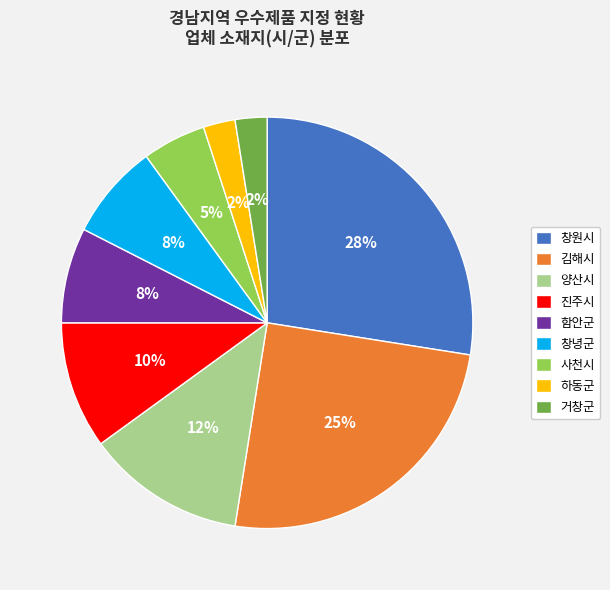

True or false: 김해시 accounts for 25% of the total.

True